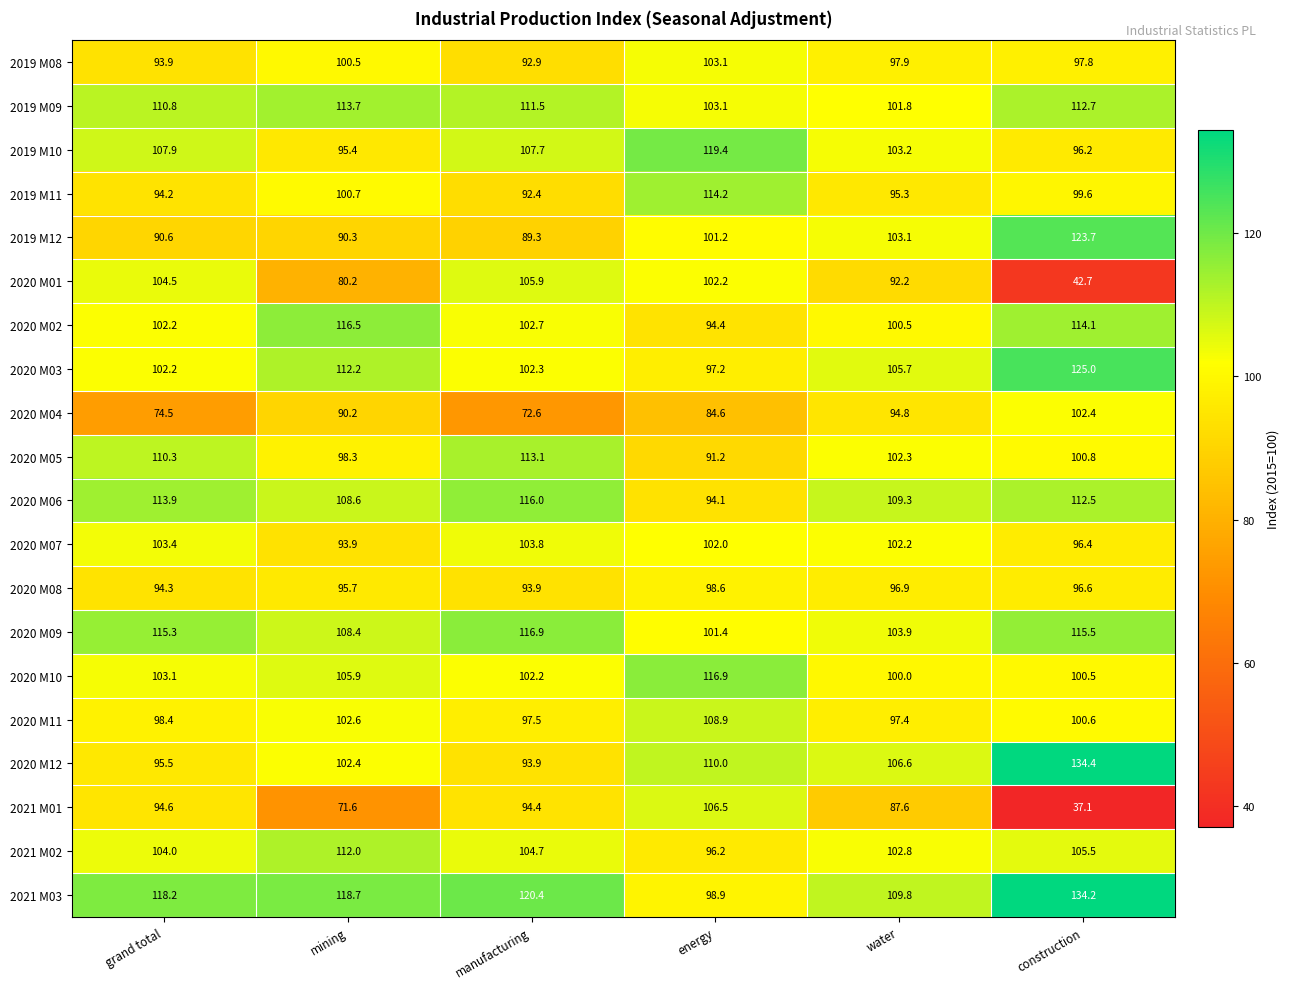

What is the total value across all series at grand total?

2031.8